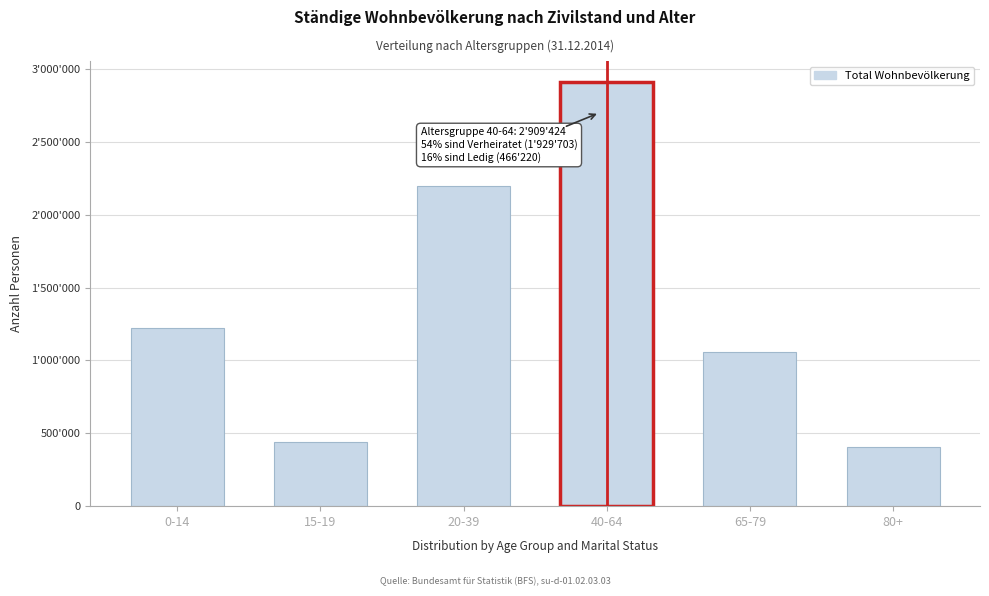

Does the chart contain any negative values?

No